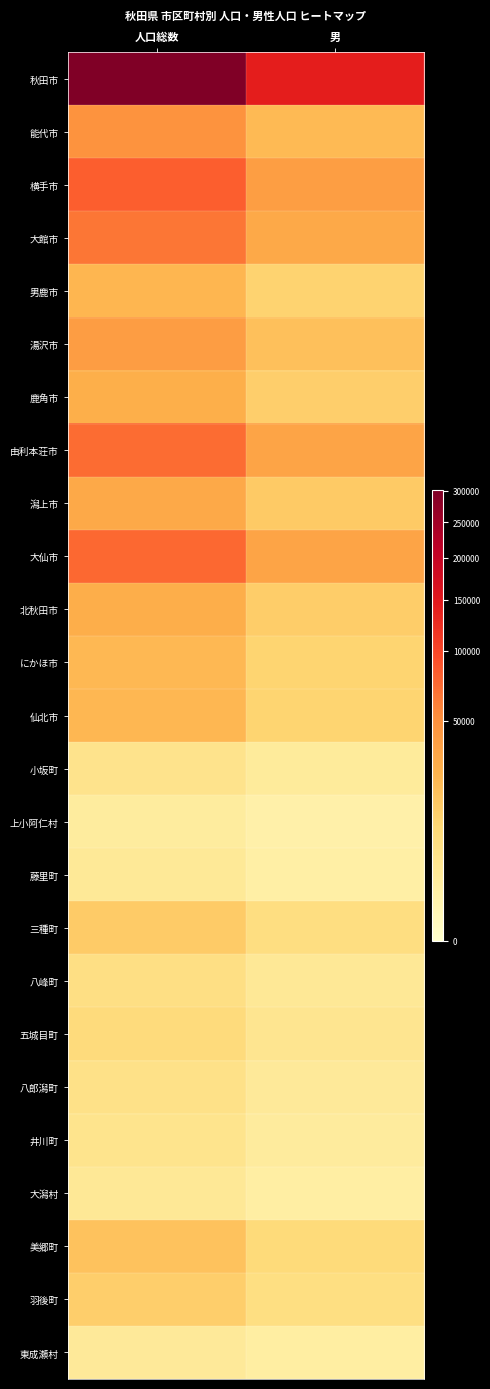

Reading right to left, what are all the values shown in this chart?

秋田市: 男=141767	人口総数=300257
能代市: 男=21817	人口総数=47356
横手市: 男=38350	人口総数=81221
大館市: 男=31185	人口総数=66090
男鹿市: 男=11007	人口総数=23293
湯沢市: 男=19018	人口総数=39676
鹿角市: 男=12854	人口総数=27290
由利本荘市: 男=34636	人口総数=71751
潟上市: 男=14672	人口総数=31080
大仙市: 男=34663	人口総数=74002
北秋田市: 男=13239	人口総数=28212
にかほ市: 男=10731	人口総数=22316
仙北市: 男=10615	人口総数=23004
小坂町: 男=2095	人口総数=4514
上小阿仁村: 男=896	人口総数=1866
藤里町: 男=1261	人口総数=2658
三種町: 男=6553	人口総数=14232
八峰町: 男=2862	人口総数=6101
五城目町: 男=3726	人口総数=7962
八郎潟町: 男=2397	人口総数=5290
井川町: 男=2014	人口総数=4316
大潟村: 男=1379	人口総数=2814
美郷町: 男=8260	人口総数=17603
羽後町: 男=6236	人口総数=12947
東成瀬村: 男=1418	人口総数=2536